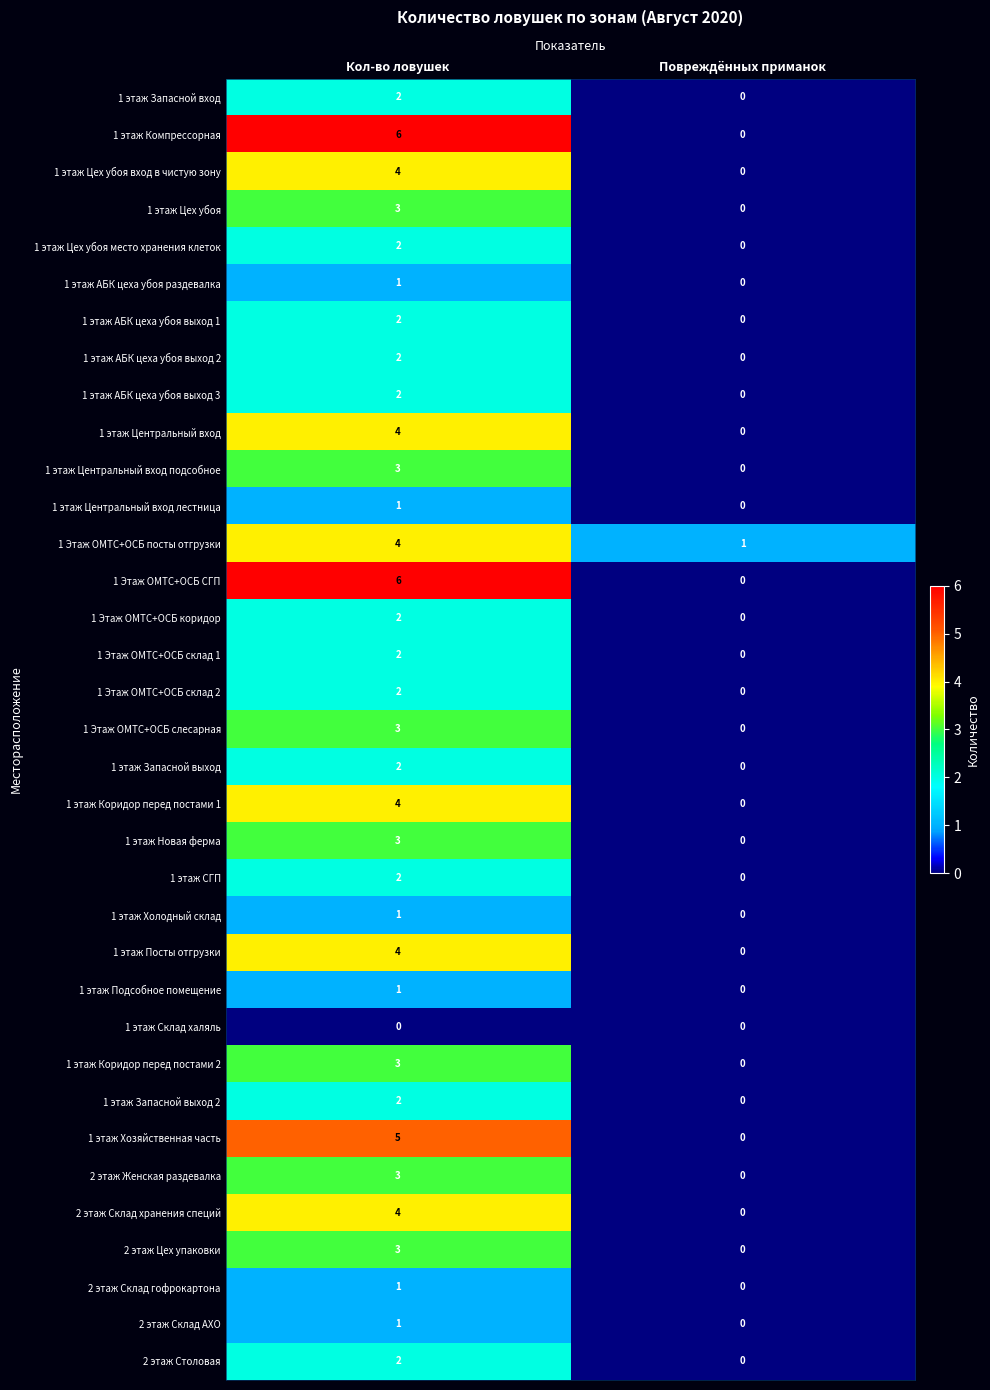

At which category is the sum across all series the highest?

Кол-во ловушек